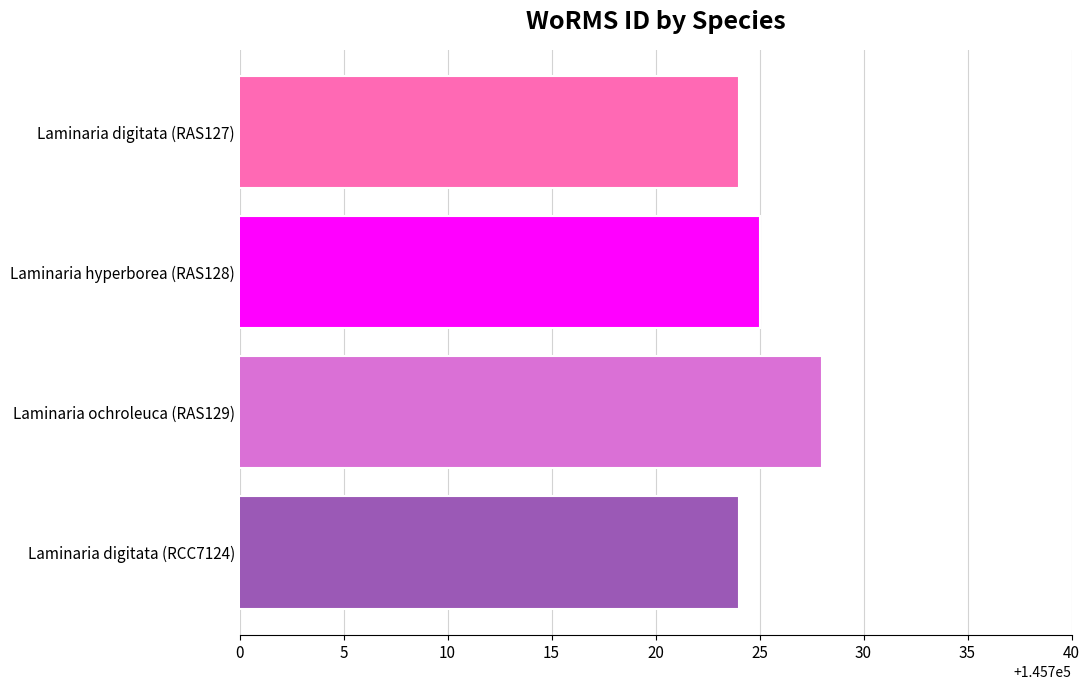

Which label corresponds to the largest value in the chart?

Laminaria ochroleuca (RAS129)